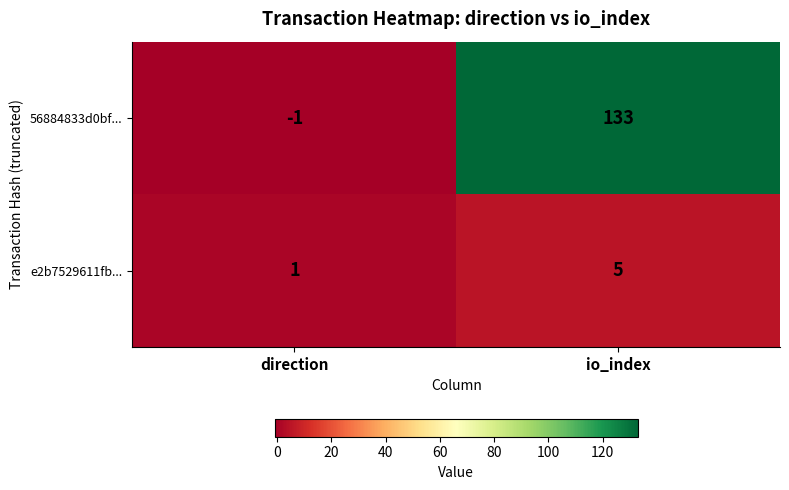

What is the difference between the maximum and minimum values in the 56884833d0bf... series?

134